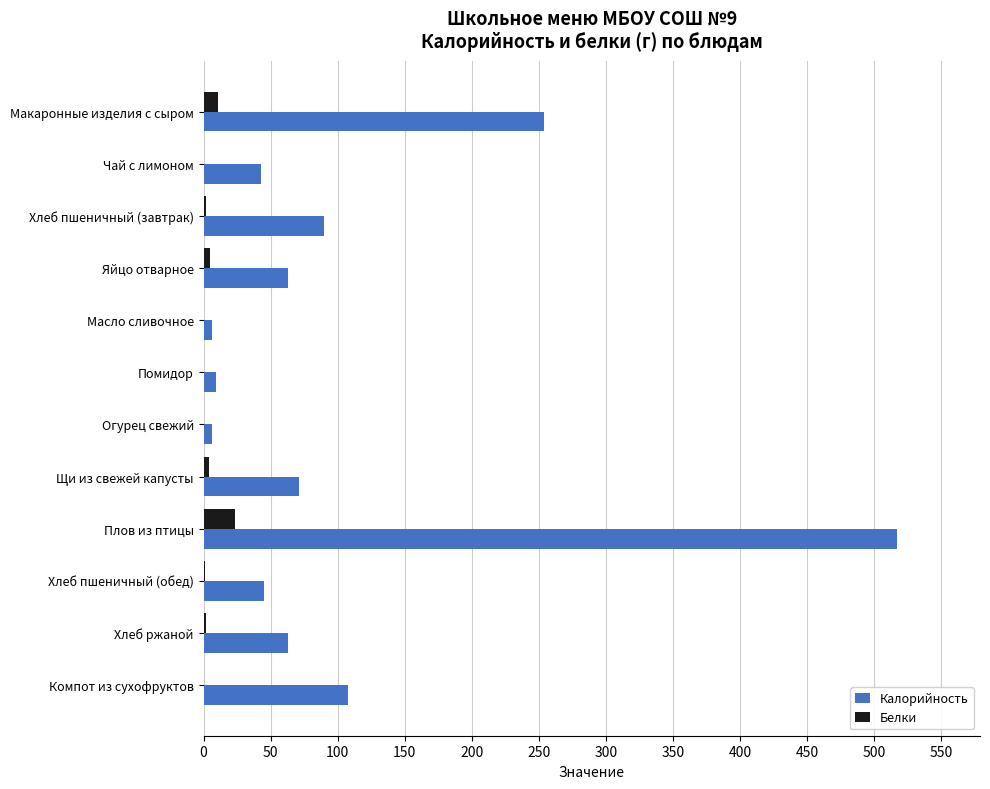

The value of Калорийность at Хлеб ржаной is 16.6. True or false?

False